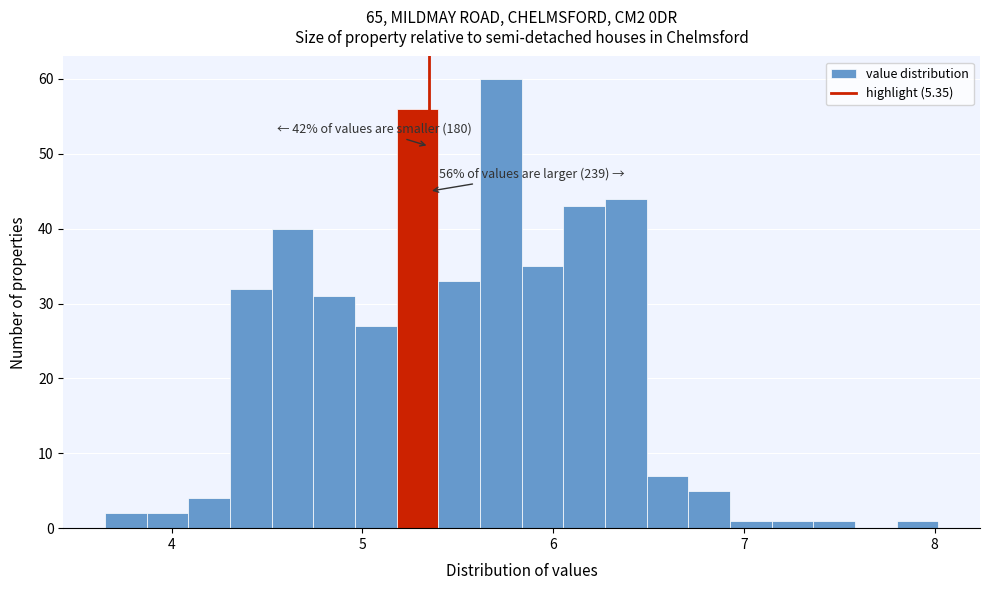

Around what value on the x-axis is the tallest bar? Give the approximate position of its centre, as read against the axis.

5.7